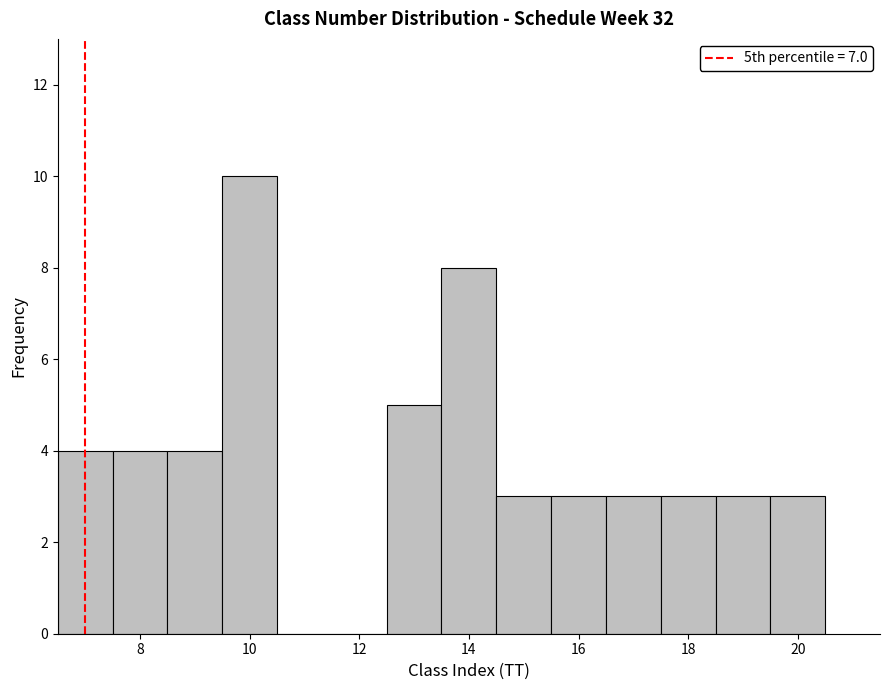

Over which range of the x-axis is the bar tallest?

9.5 to 10.5